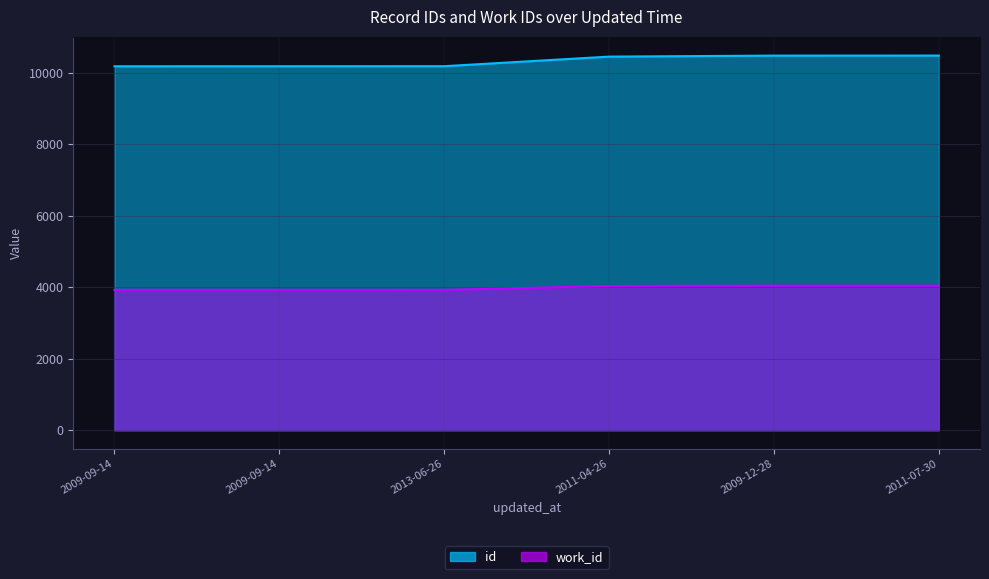

What is the value of the work_id point at the 6th from the left?

4047